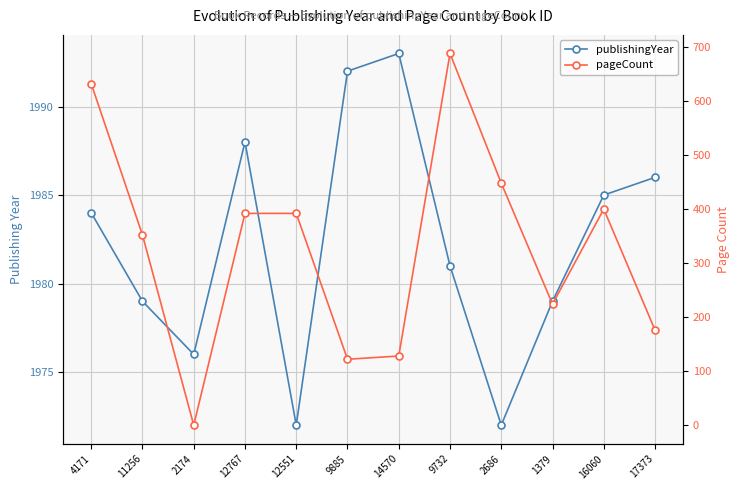

Reading right to left, list all the values displayed in this chart.

publishingYear: 1986	1985	1979	1972	1981	1993	1992	1972	1988	1976	1979	1984
pageCount: 176	400	224	448	688	128	122	392	392	0	352	632